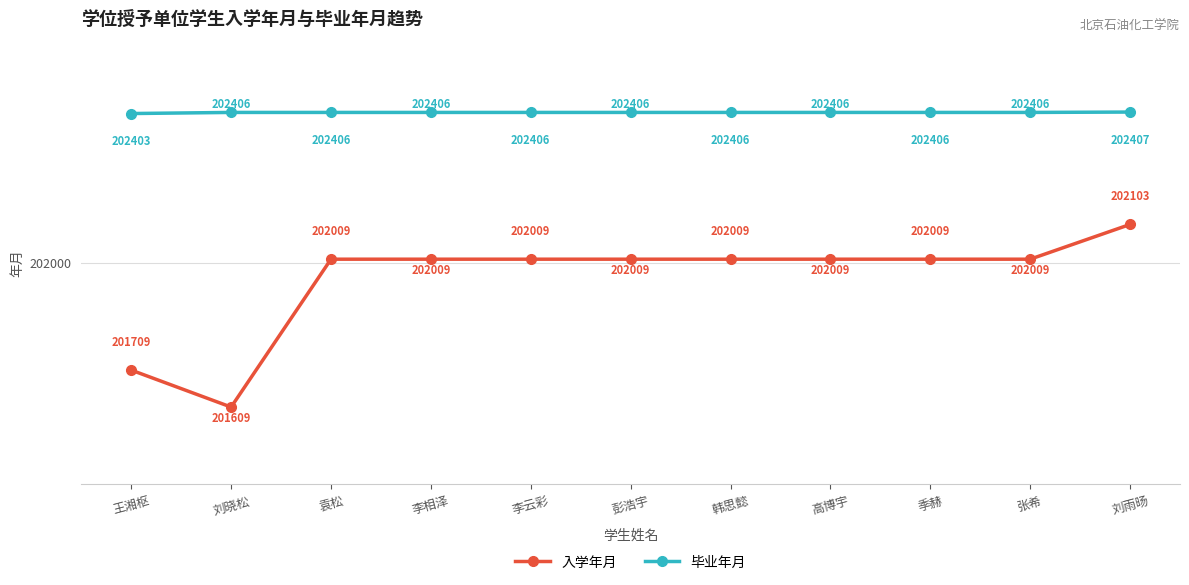

Where is 入学年月 nearest to the value 201856?

王湘枢